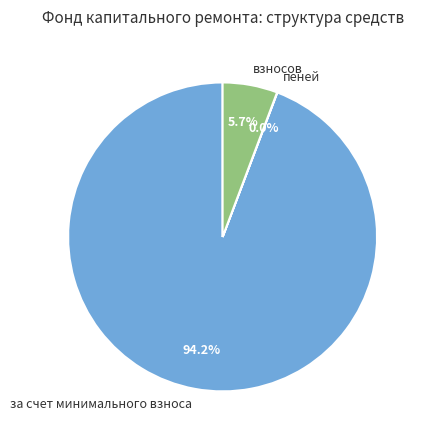

What percentage is the за счет минимального взноса slice, to the nearest percent?

94%